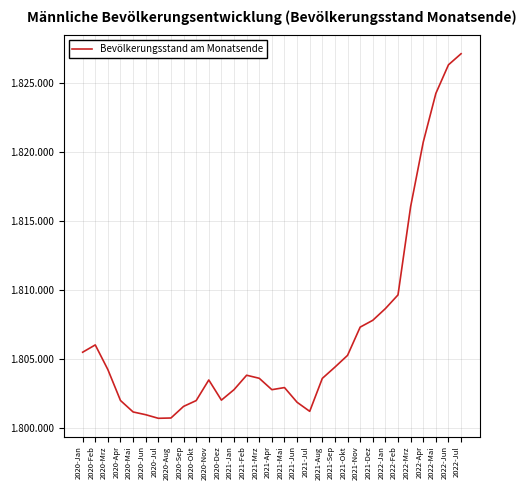

What is the average value?

1806809